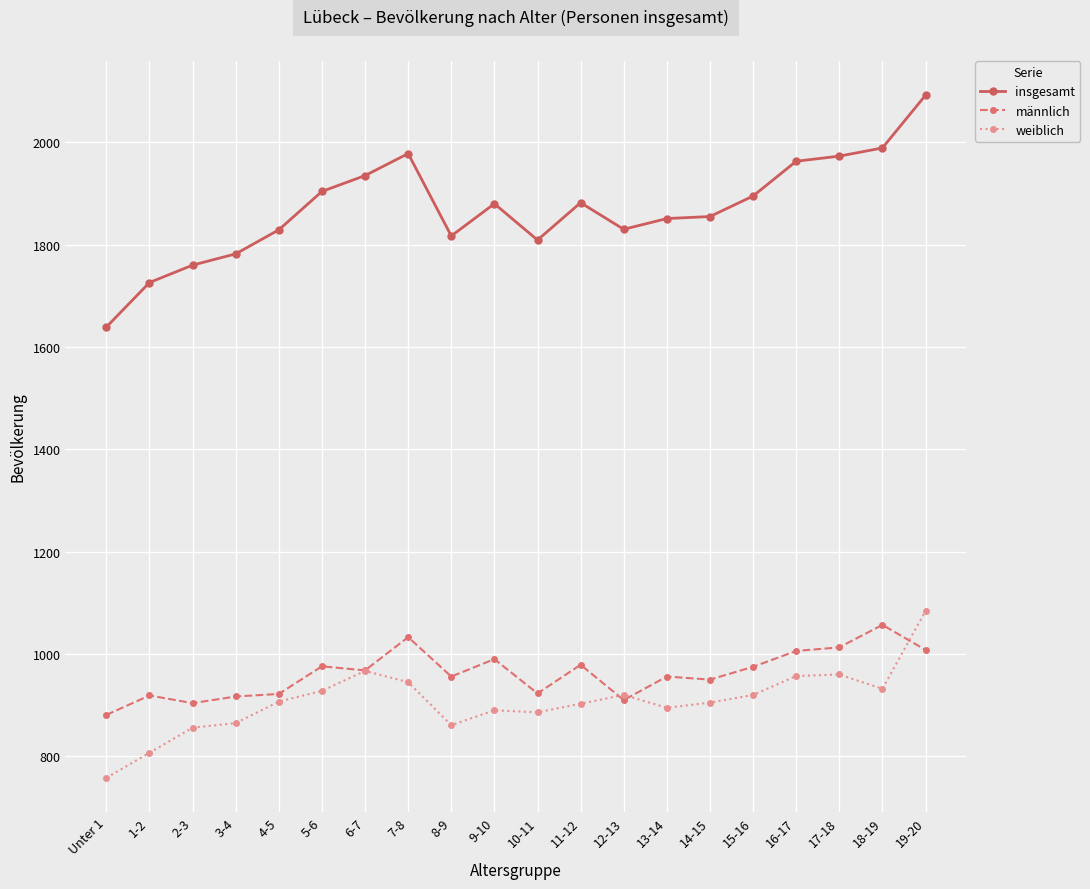

What is the highest value of the weiblich series?

1084